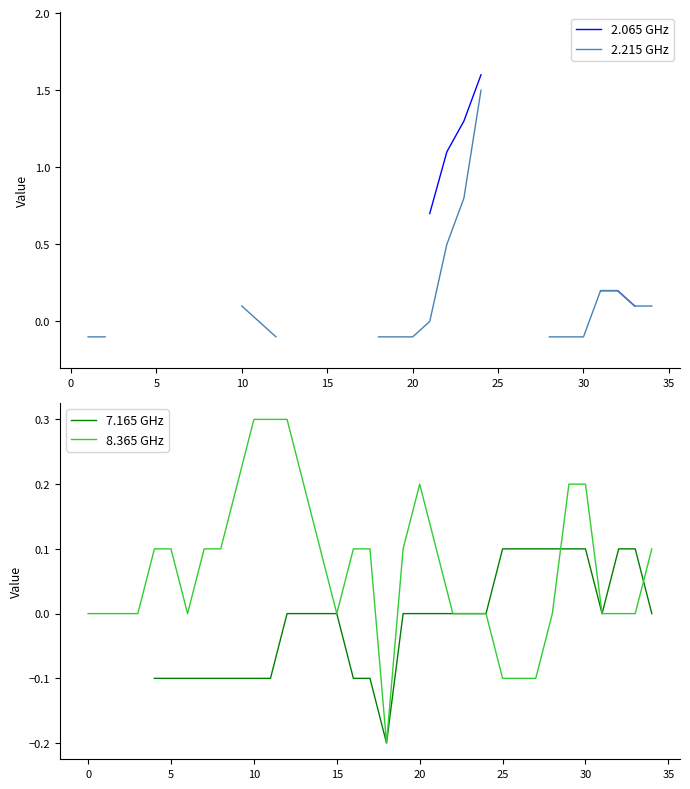

True or false: 8.365 GHz has a value of -0.1 at 25.

True